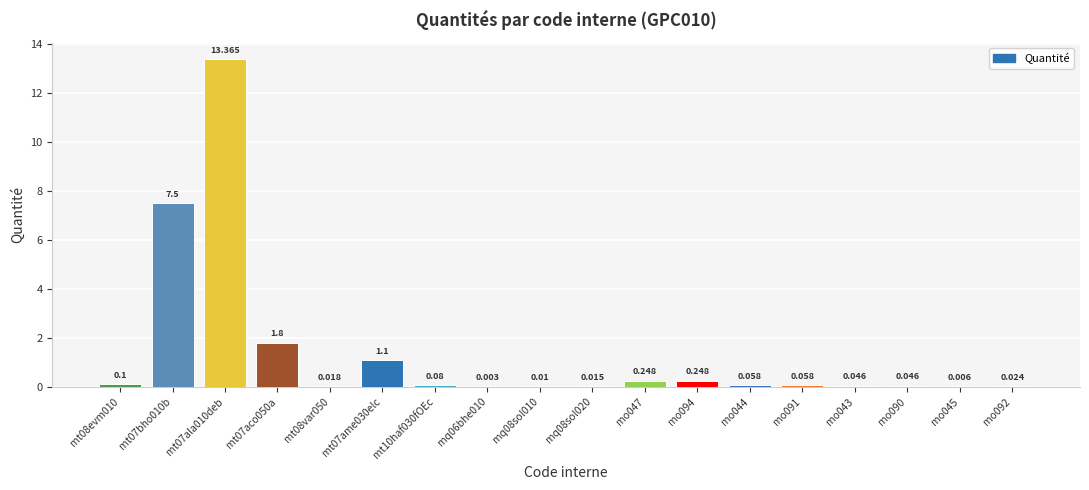

What is the approximate value at mt07ala010deb?

13.4